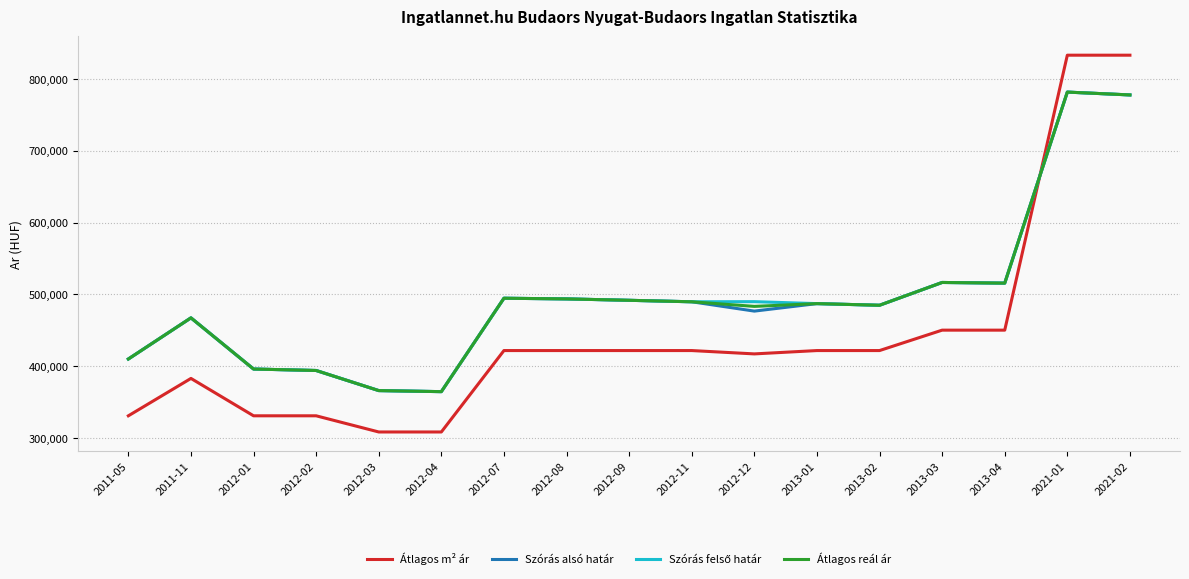

What is the approximate value of Átlagos reál ár at 2013-03, to the nearest 100?

516700